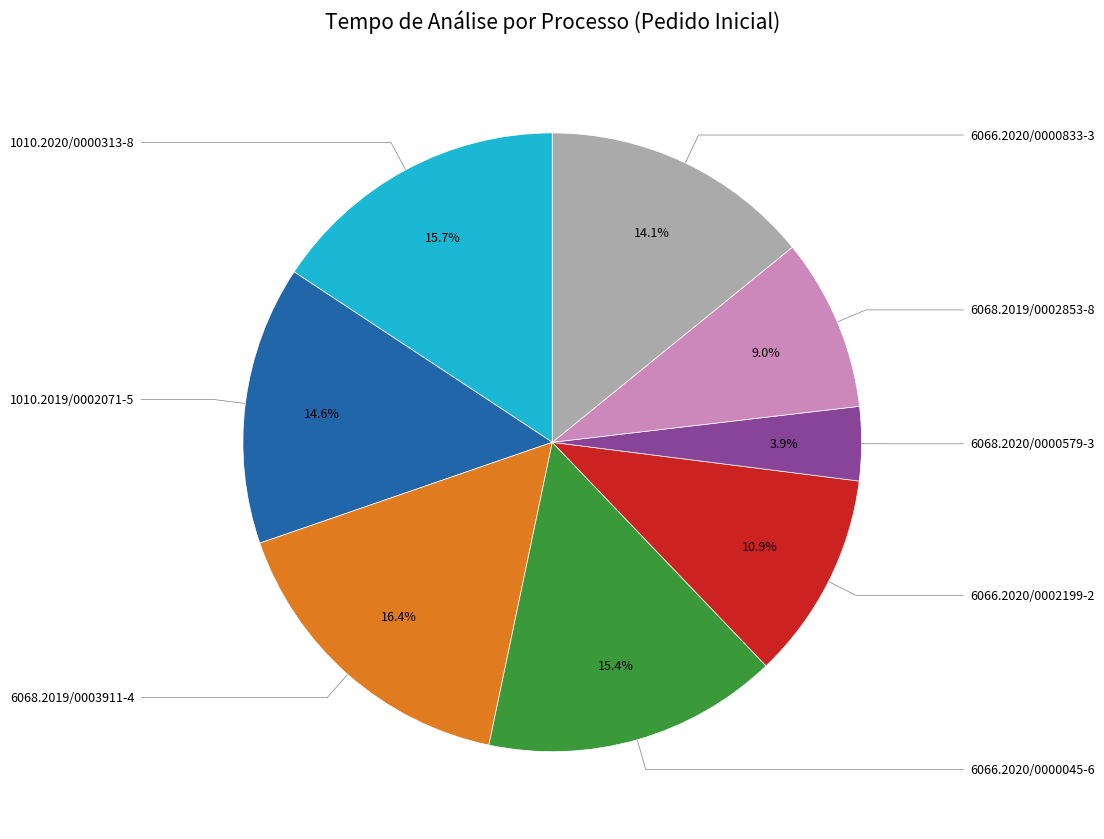

Does any single category account for the majority?

No